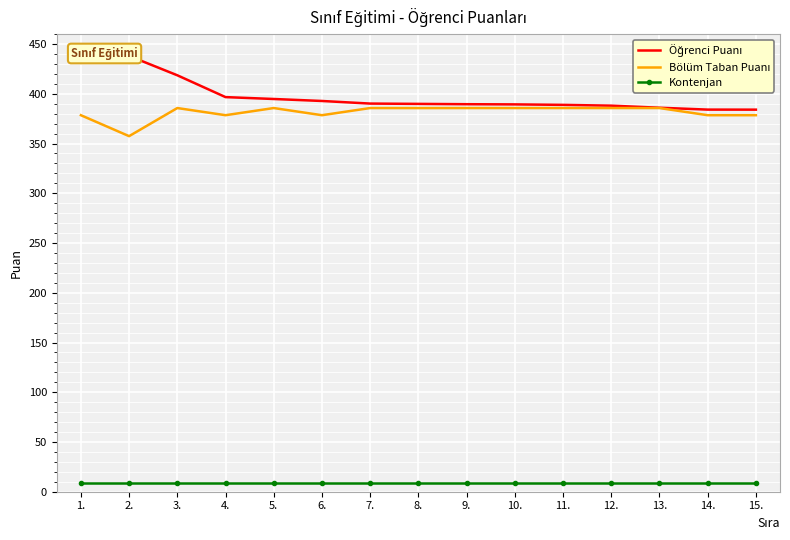

Reading left to right, extract all data points from this chart.

Öğrenci Puanı: 440.7	438.1	418.6	396.7	394.8	392.8	390.2	389.9	389.5	389.4	388.9	388.1	386.0	384.1	384.1
Bölüm Taban Puanı: 378.5	357.4	385.7	378.5	385.7	378.5	385.7	385.6	385.7	385.7	385.7	385.7	385.7	378.5	378.5
Kontenjan: 9.0	9.0	9.0	9.0	9.0	9.0	9.0	9.0	9.0	9.0	9.0	9.0	9.0	9.0	9.0